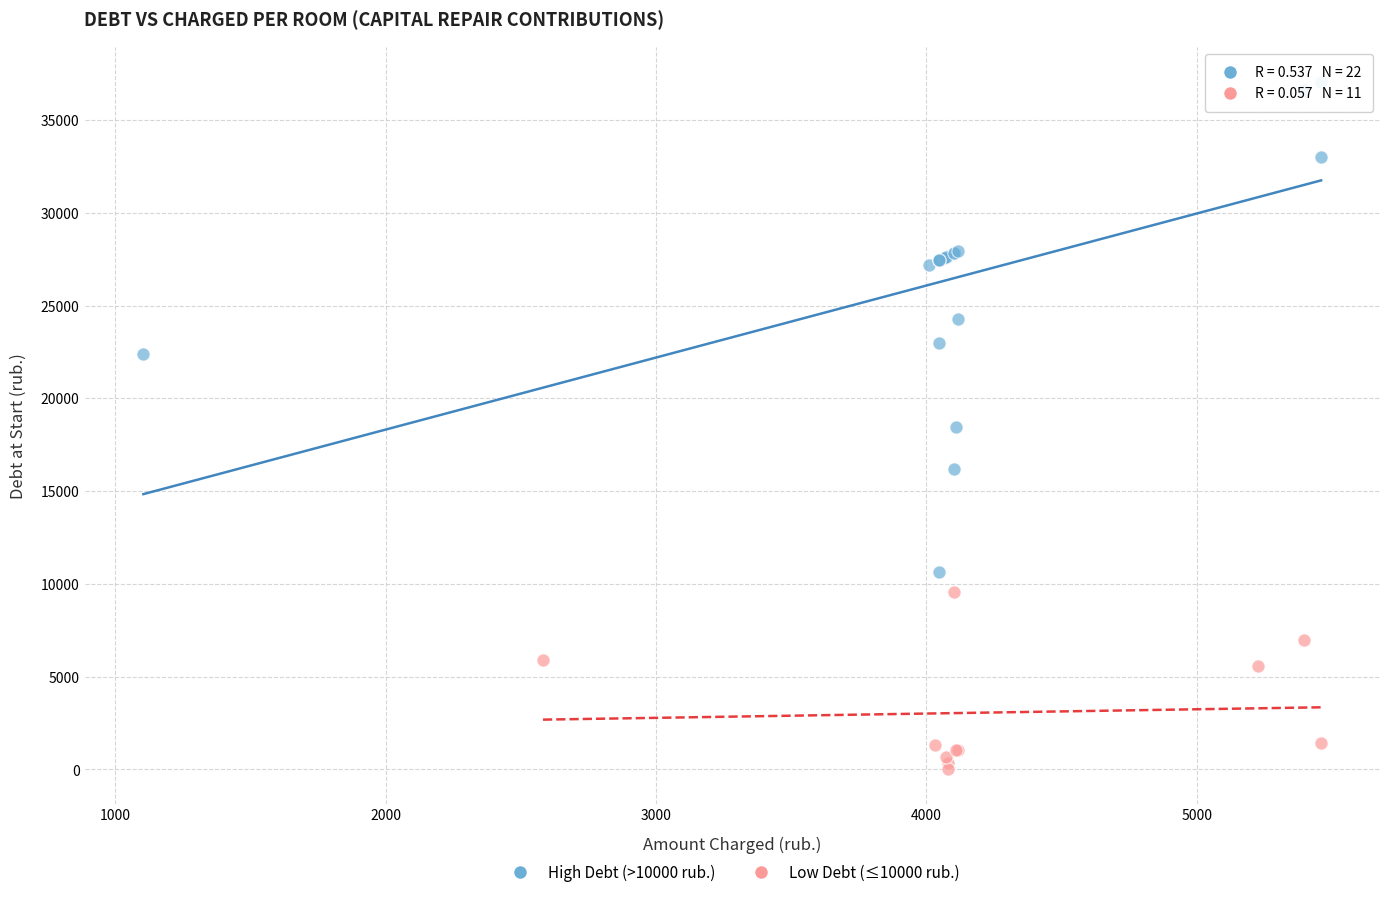

Which series has the widest spread of Y values?

High Debt (>10000 rub.)